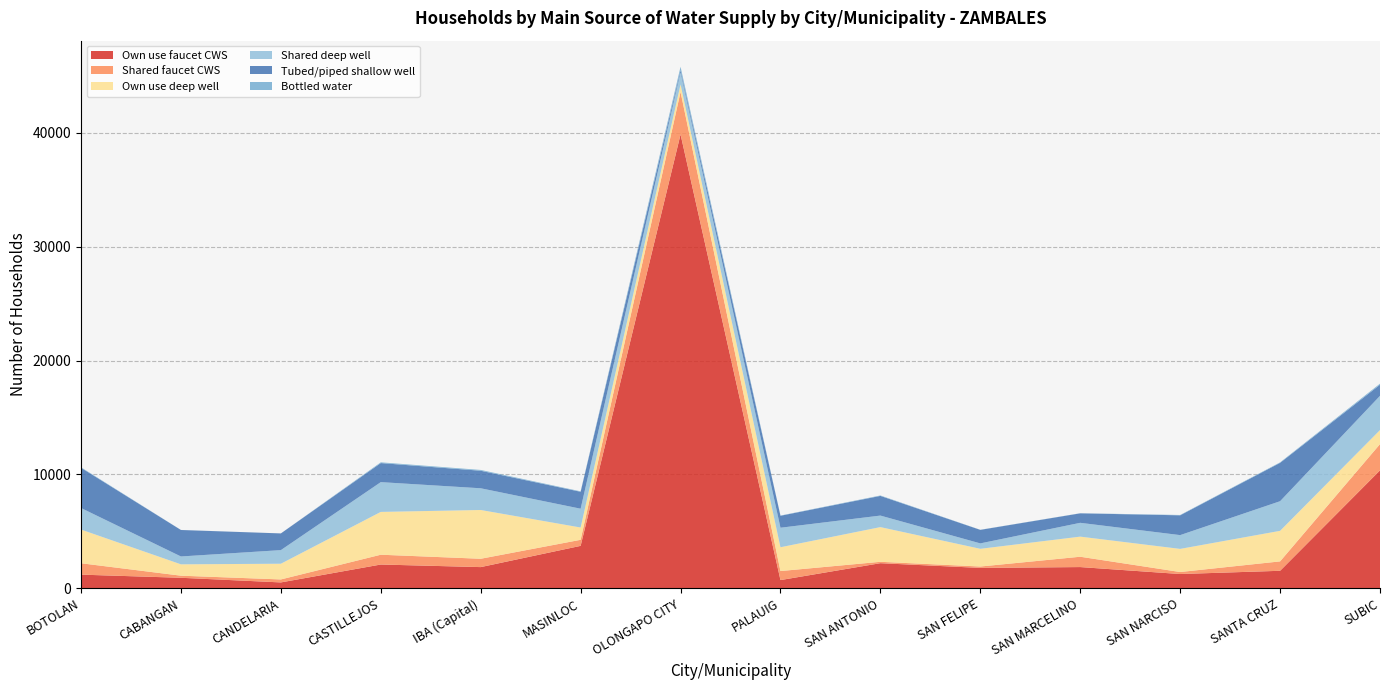

Reading left to right, extract all data points from this chart.

Own use faucet CWS: BOTOLAN=1198	CABANGAN=922	CANDELARIA=515	CASTILLEJOS=2087	IBA (Capital)=1860	MASINLOC=3726	OLONGAPO CITY=39869	PALAUIG=720	SAN ANTONIO=2204	SAN FELIPE=1790	SAN MARCELINO=1863	SAN NARCISO=1252	SANTA CRUZ=1536	SUBIC=10358
Shared faucet CWS: BOTOLAN=1001	CABANGAN=184	CANDELARIA=262	CASTILLEJOS=861	IBA (Capital)=733	MASINLOC=532	OLONGAPO CITY=3736	PALAUIG=793	SAN ANTONIO=122	SAN FELIPE=121	SAN MARCELINO=908	SAN NARCISO=177	SANTA CRUZ=826	SUBIC=2307
Own use deep well: BOTOLAN=2959	CABANGAN=998	CANDELARIA=1380	CASTILLEJOS=3761	IBA (Capital)=4284	MASINLOC=1080	OLONGAPO CITY=651	PALAUIG=2092	SAN ANTONIO=3048	SAN FELIPE=1557	SAN MARCELINO=1766	SAN NARCISO=2031	SANTA CRUZ=2684	SUBIC=1233
Shared deep well: BOTOLAN=1892	CABANGAN=690	CANDELARIA=1195	CASTILLEJOS=2615	IBA (Capital)=1907	MASINLOC=1651	OLONGAPO CITY=1059	PALAUIG=1713	SAN ANTONIO=1012	SAN FELIPE=475	SAN MARCELINO=1213	SAN NARCISO=1210	SANTA CRUZ=2601	SUBIC=3007
Tubed/piped shallow well: BOTOLAN=3534	CABANGAN=2326	CANDELARIA=1467	CASTILLEJOS=1674	IBA (Capital)=1541	MASINLOC=1488	OLONGAPO CITY=200	PALAUIG=1051	SAN ANTONIO=1728	SAN FELIPE=1187	SAN MARCELINO=833	SAN NARCISO=1739	SANTA CRUZ=3371	SUBIC=976
Bottled water: BOTOLAN=42	CABANGAN=5	CANDELARIA=0	CASTILLEJOS=65	IBA (Capital)=70	MASINLOC=40	OLONGAPO CITY=297	PALAUIG=20	SAN ANTONIO=38	SAN FELIPE=10	SAN MARCELINO=10	SAN NARCISO=30	SANTA CRUZ=41	SUBIC=93